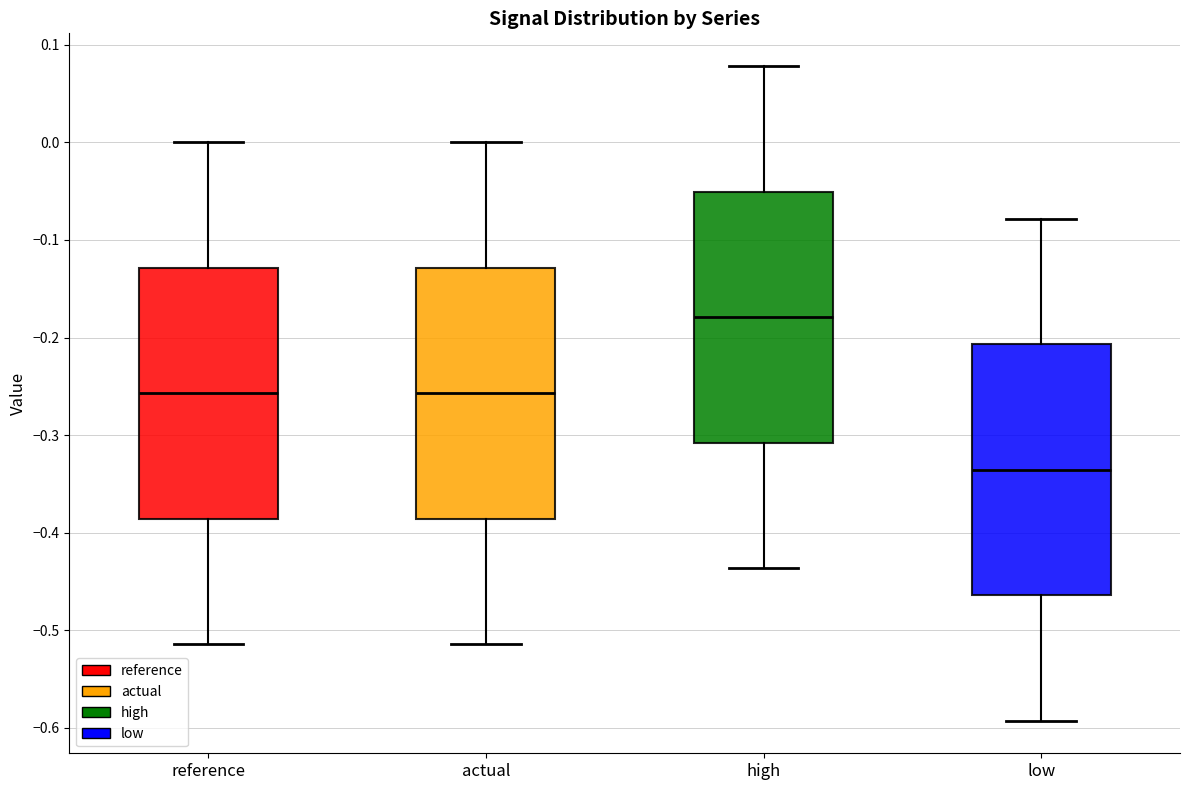

Where does the lower whisker of the box for actual end on the y-axis? The values are not printed on the chart, so give them approximately, as read against the axis.

-0.51